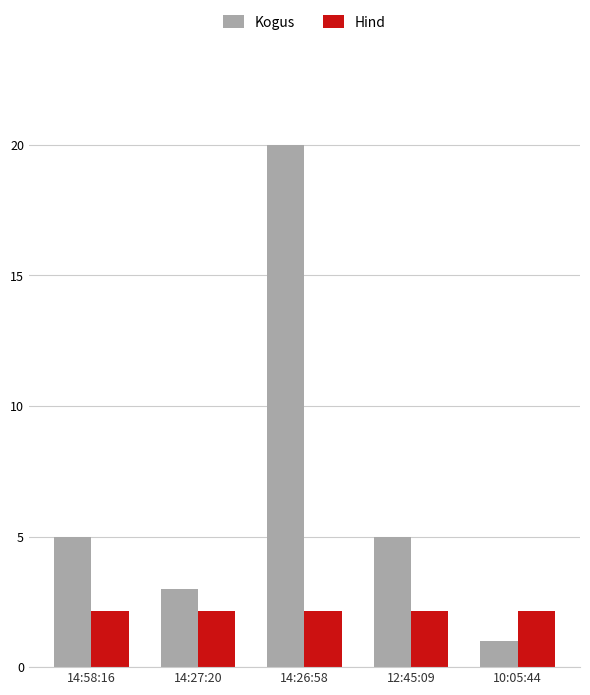

Does the chart contain any negative values?

No